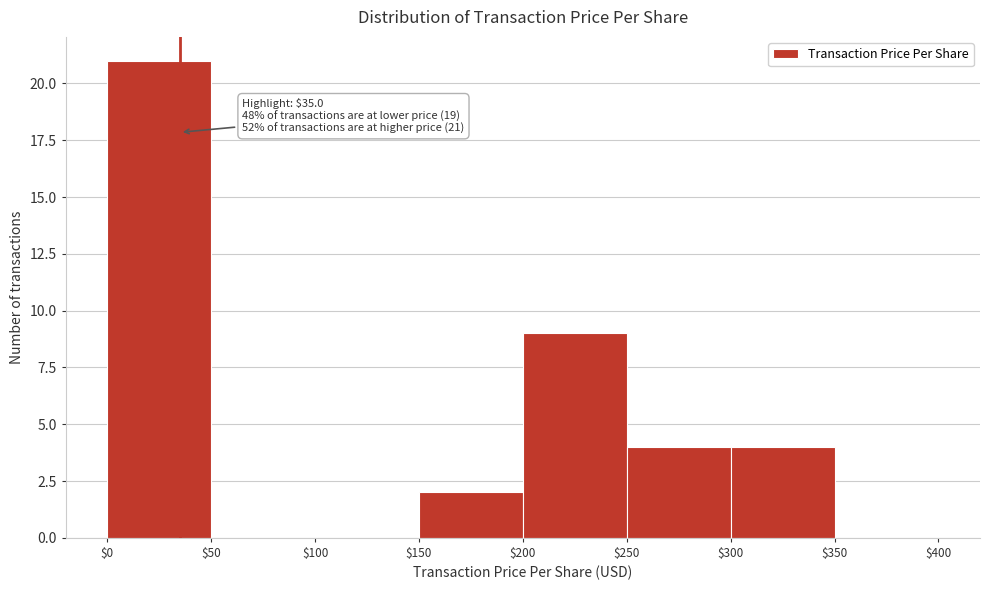

Which range on the x-axis has the tallest bar?

$0 to $50